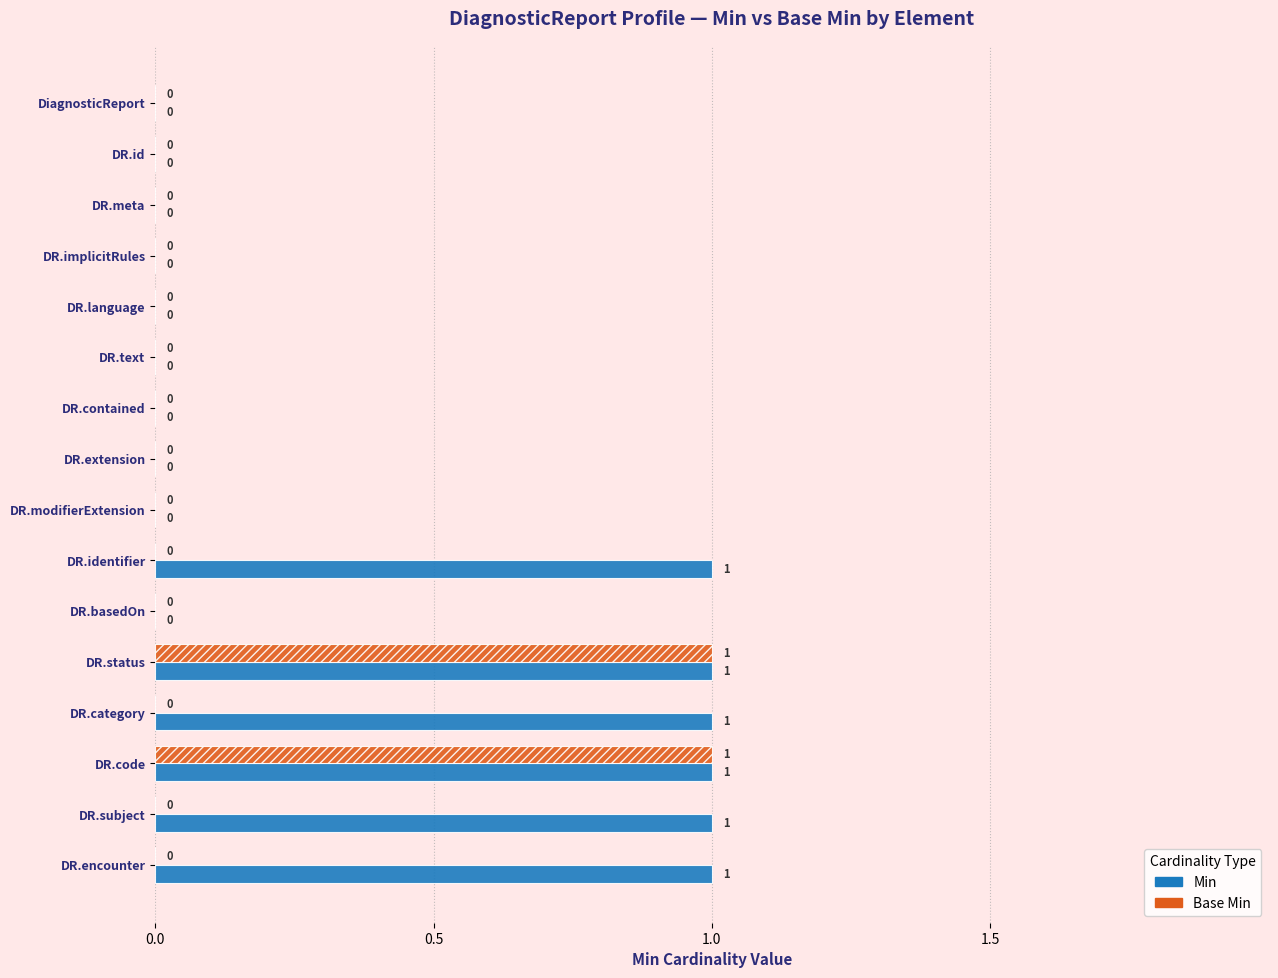

Between DR.contained and DR.subject, which series saw the biggest shift?

Min